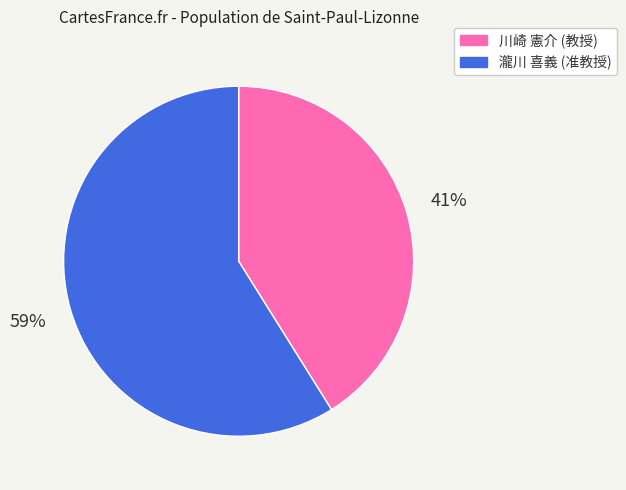

Is it true that 瀧川 喜義 (准教授) is 59% of the pie?

True